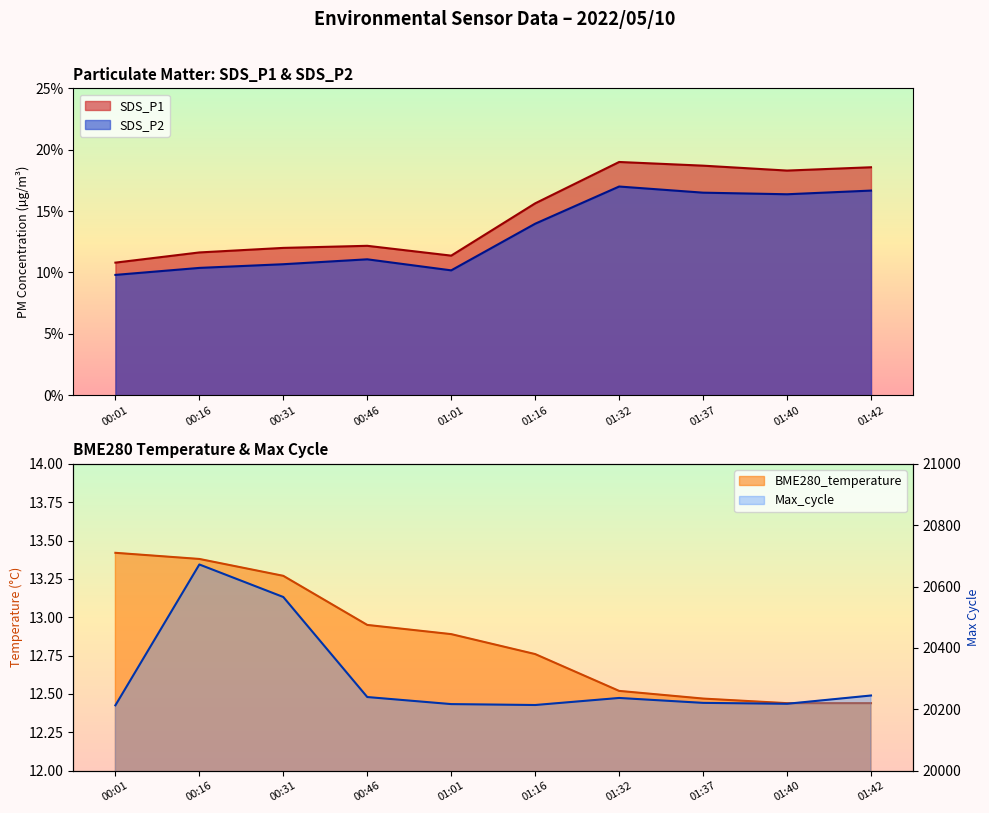

True or false: BME280_temperature and Max_cycle cross at least once.

False